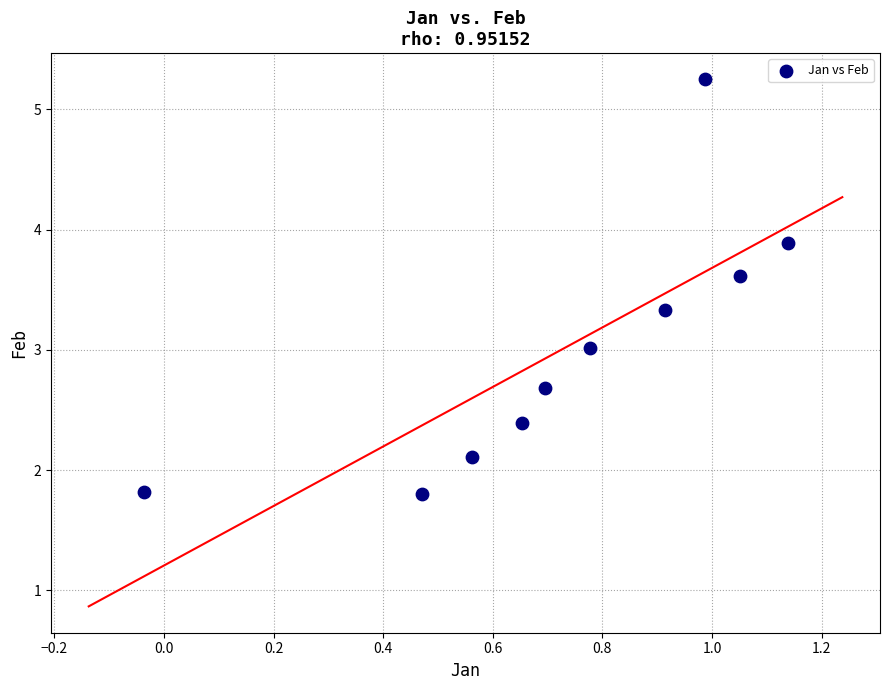

What is the range of Y values (max minus min)?

3.5